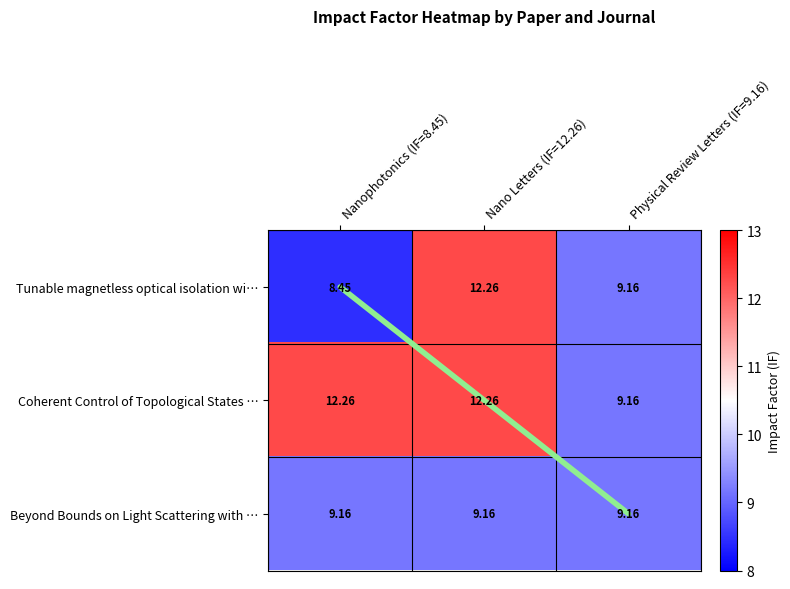

What is the spread (max minus min) of values at Nanophotonics (IF=8.45)?

3.8